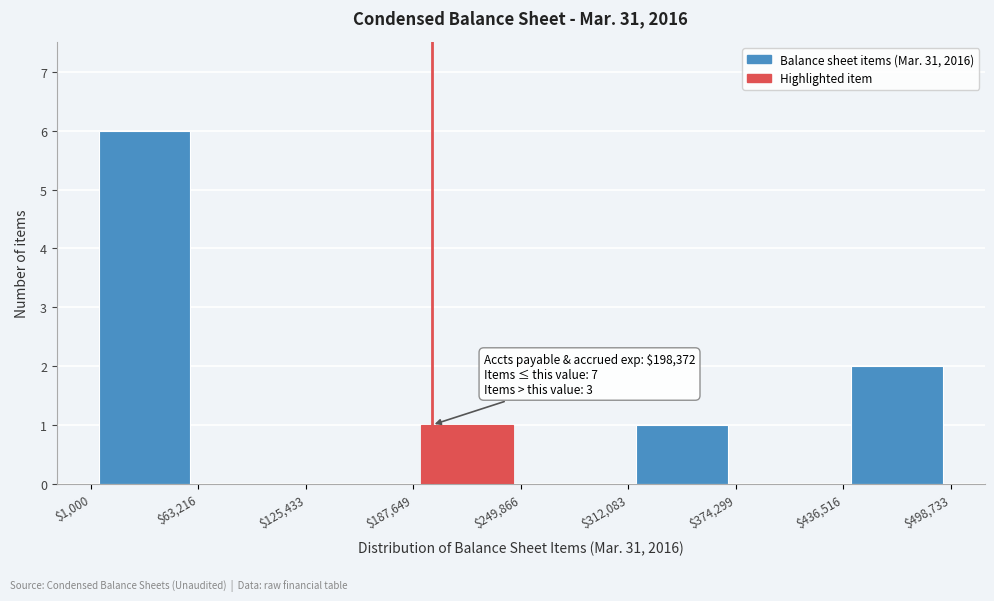

Which range on the x-axis has the tallest bar?

$1,000 to $63,216